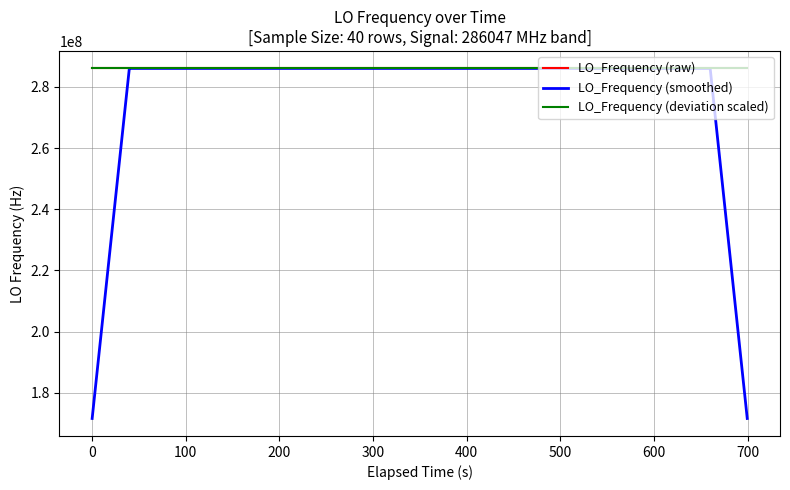

What is the minimum value for LO_Frequency (deviation scaled)?

286047000.1